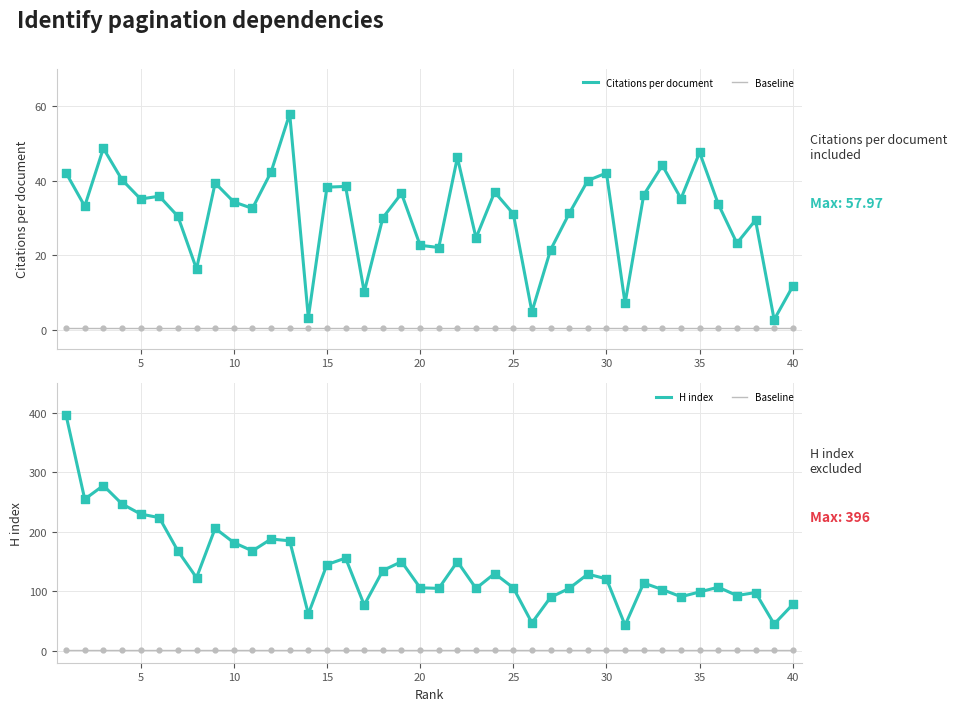

At how many categories does at least one series exceed 99?

29